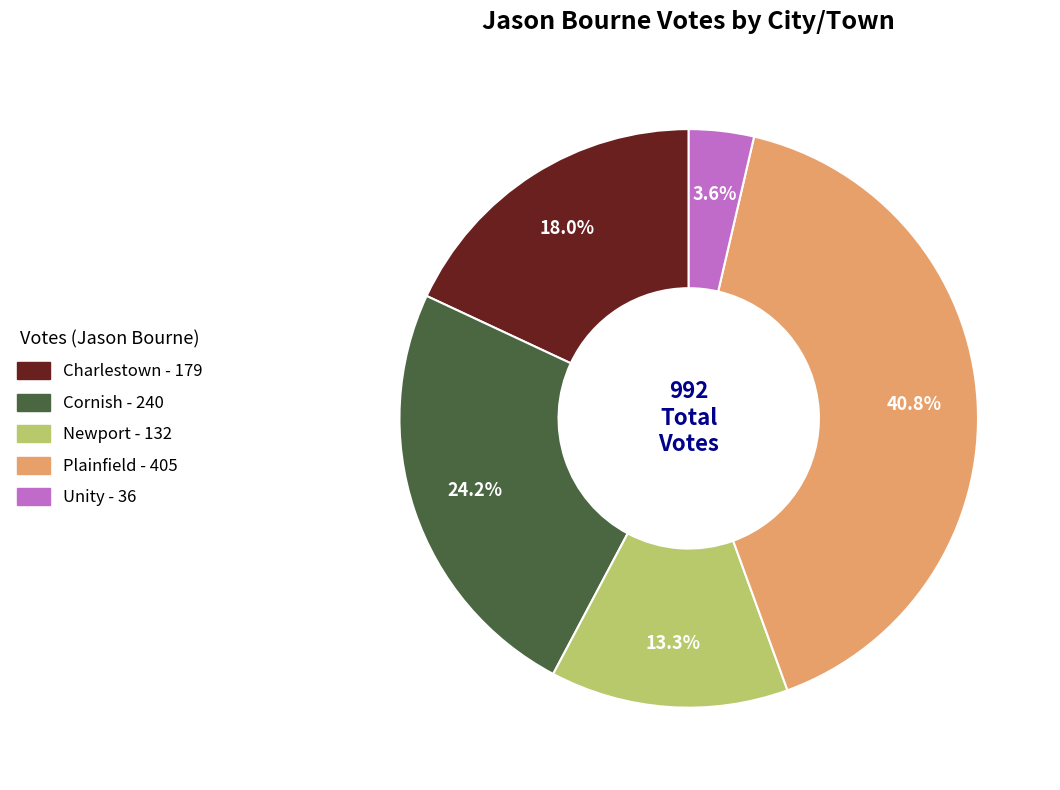

Which slice is the largest?

Plainfield